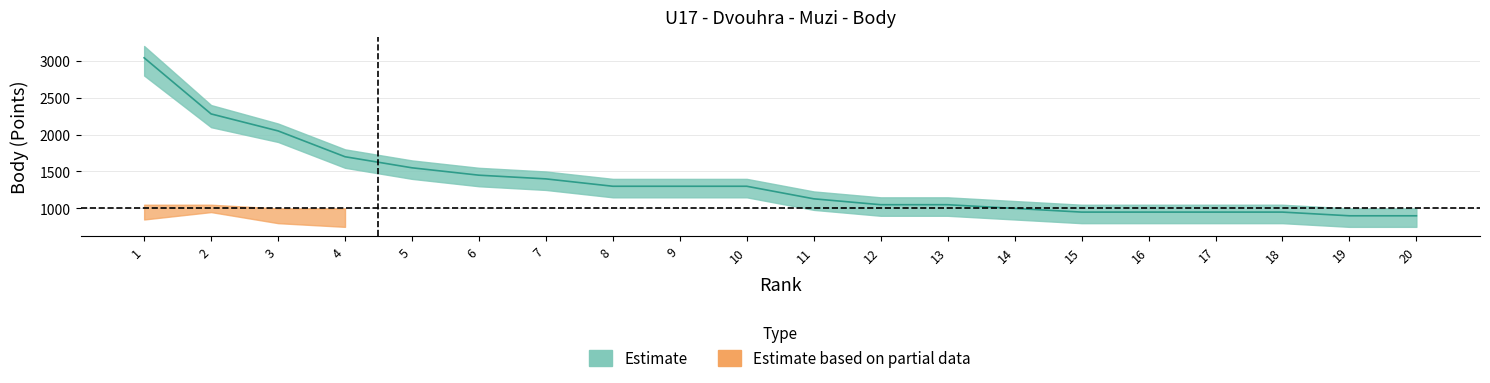

What is the lowest value of the lower_estimate series?

750